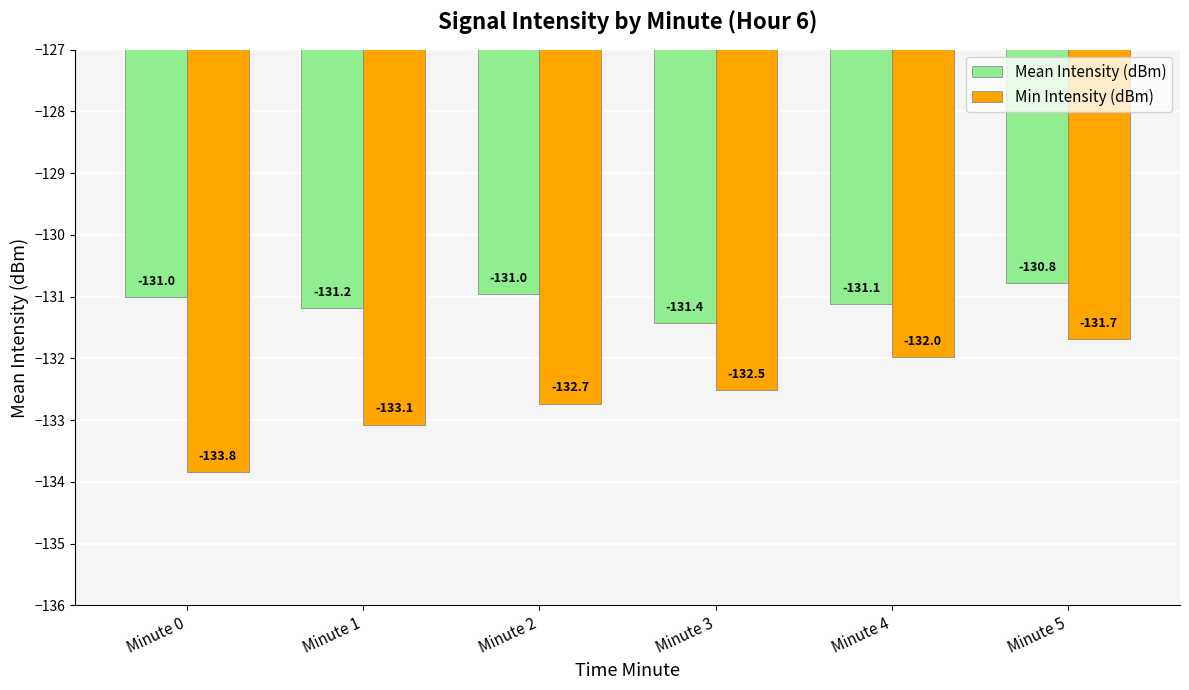

True or false: Min Intensity (dBm) has a value of -133.8 at Minute 0.

True